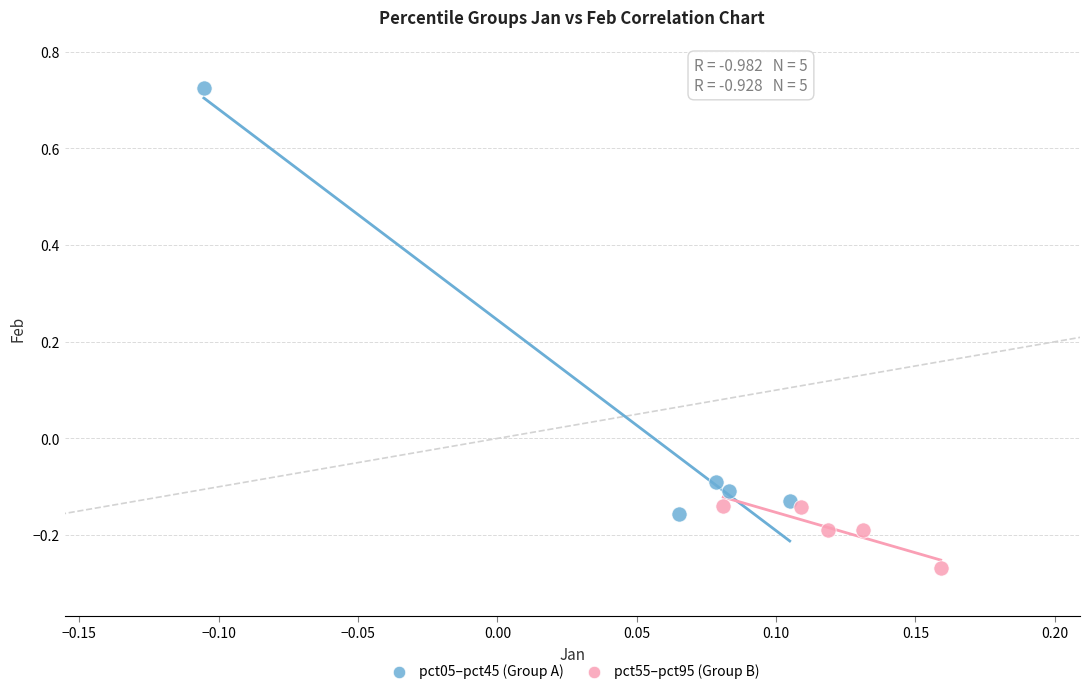

Which series contains the lowest Y value?

pct55–pct95 (Group B)